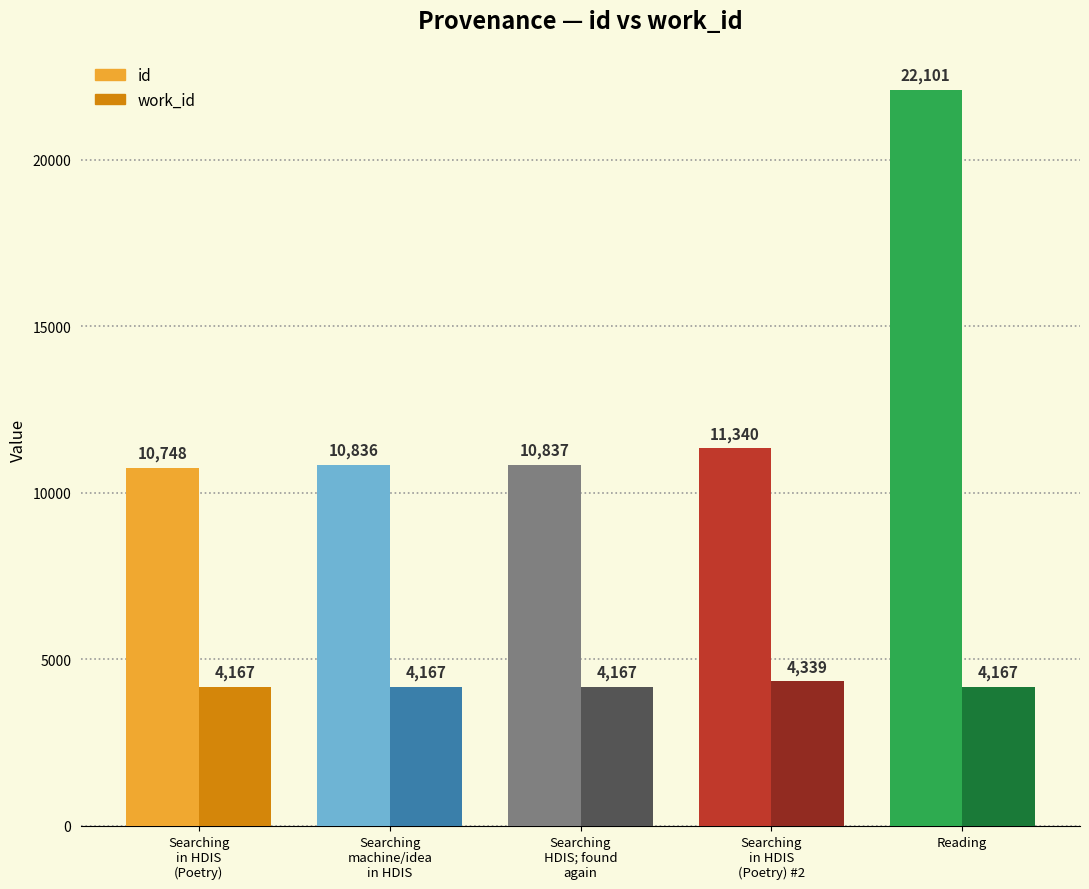

At how many categories does at least one series exceed 9614?

5